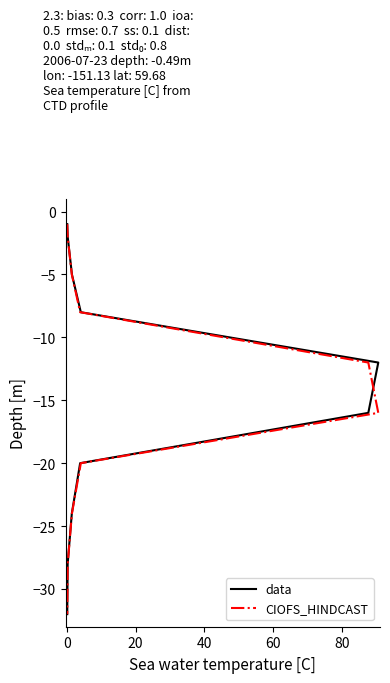

At how many categories does at least one series exceed -24?

7